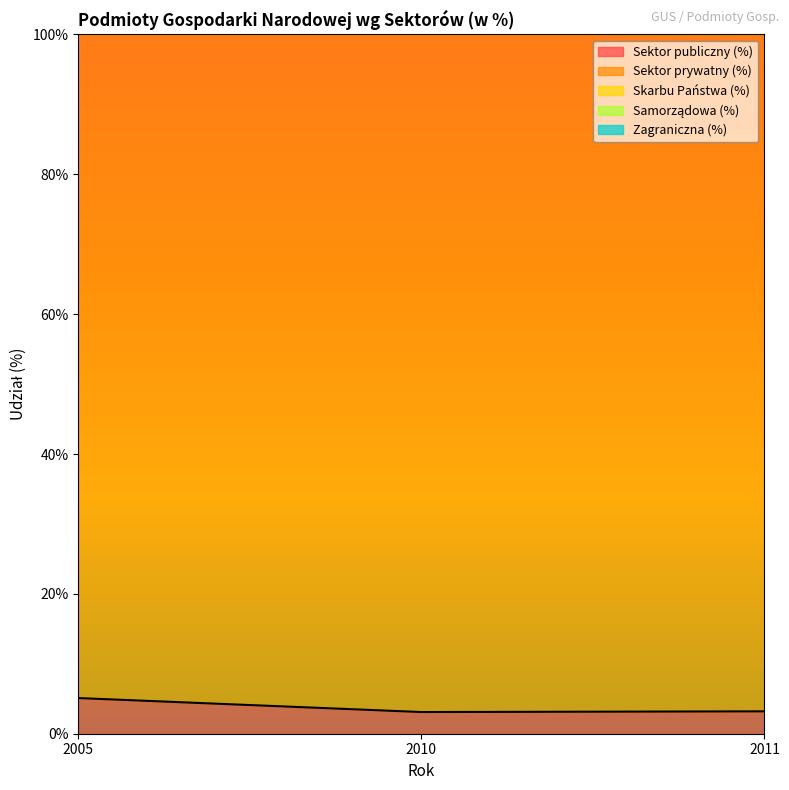

Reading left to right, what are all the values shown in this chart?

Sektor publiczny (%): 5.1	3.1	3.2
Sektor prywatny (%): 94.9	96.9	96.8
Skarbu Państwa (%): 0.4	0.4	0.4
Samorządowa (%): 1.1	0.9	1.0
Zagraniczna (%): 1.3	1.8	1.9